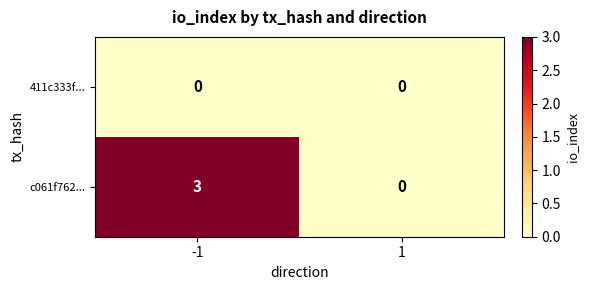

What is the spread (max minus min) of values at -1?

3